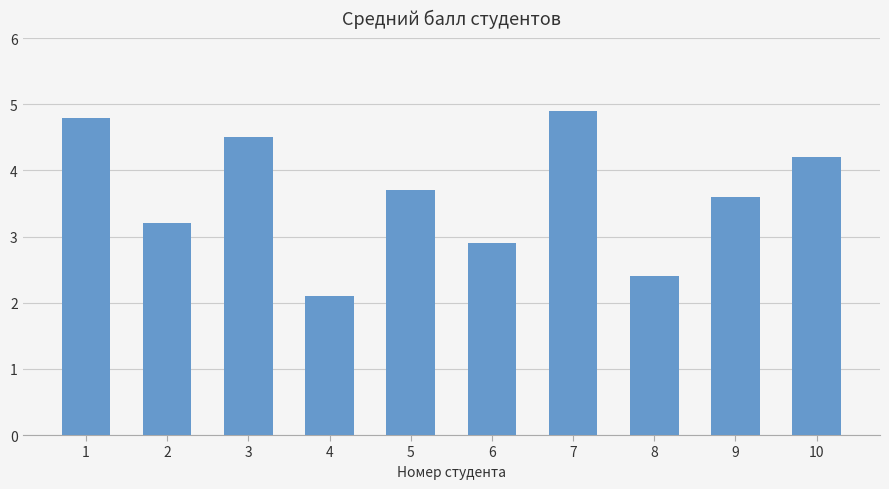

What is the difference between the values at 3 and 10?

0.3